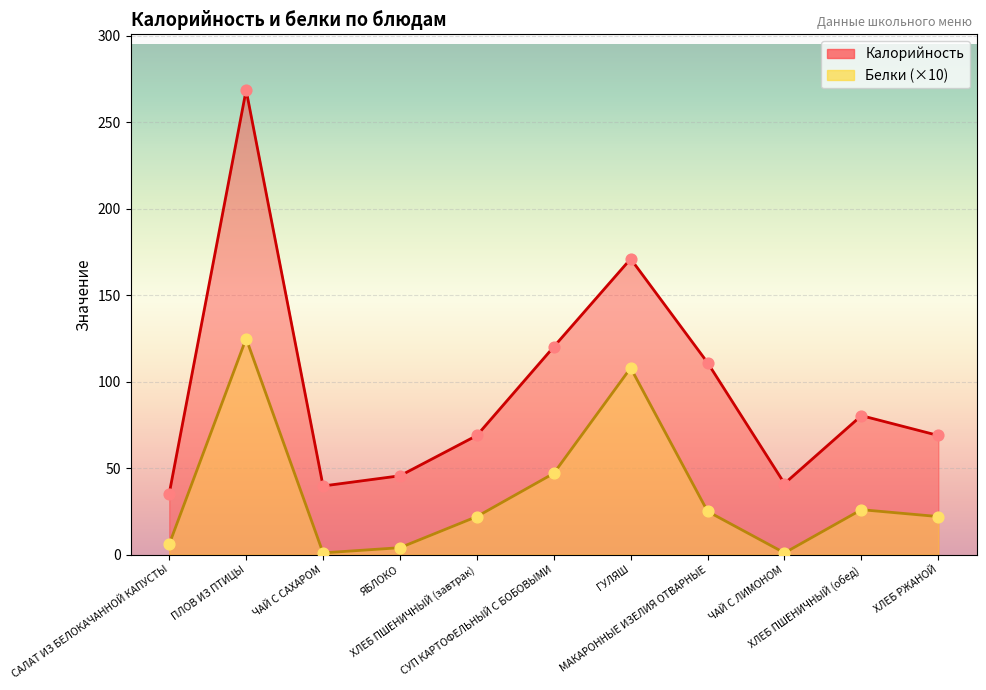

Which series has the widest spread of Y values?

Калорийность